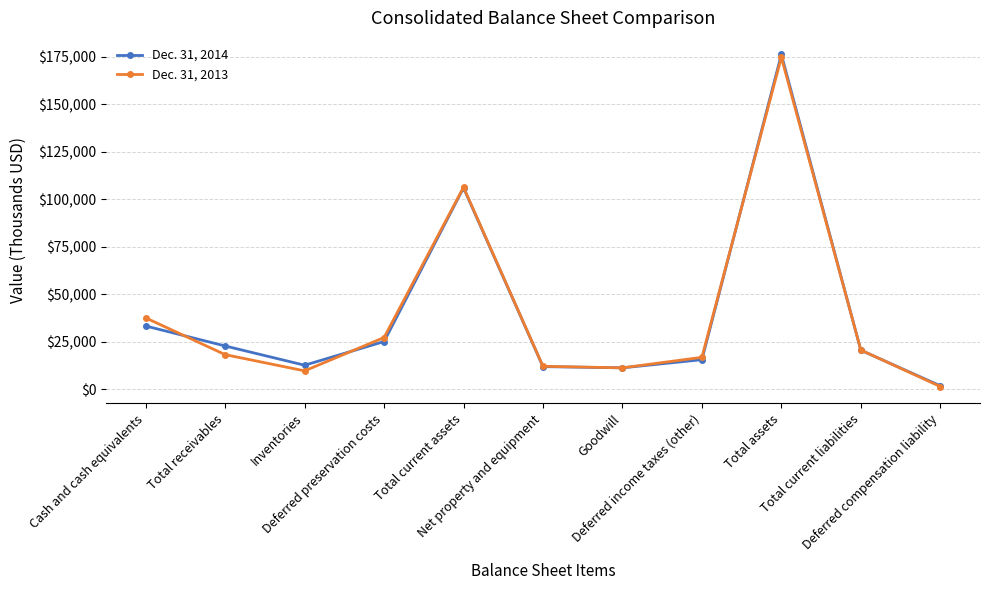

At which category does the chart reach its peak across all series?

Total assets